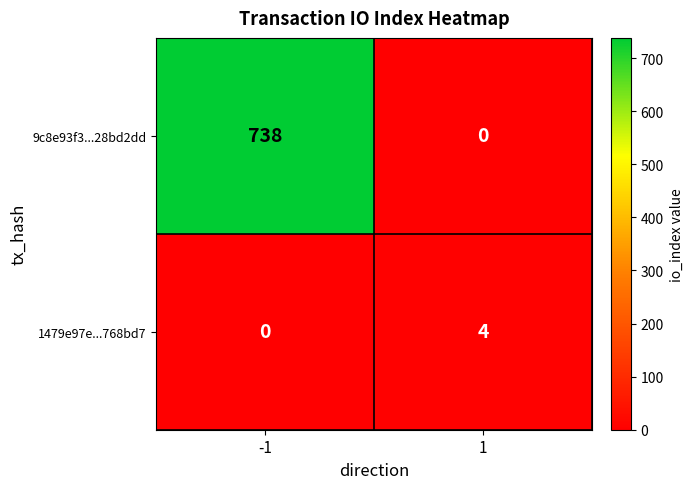

Rank the series at -1 from highest to lowest value.

9c8e93f3...28bd2dd, 1479e97e...768bd7